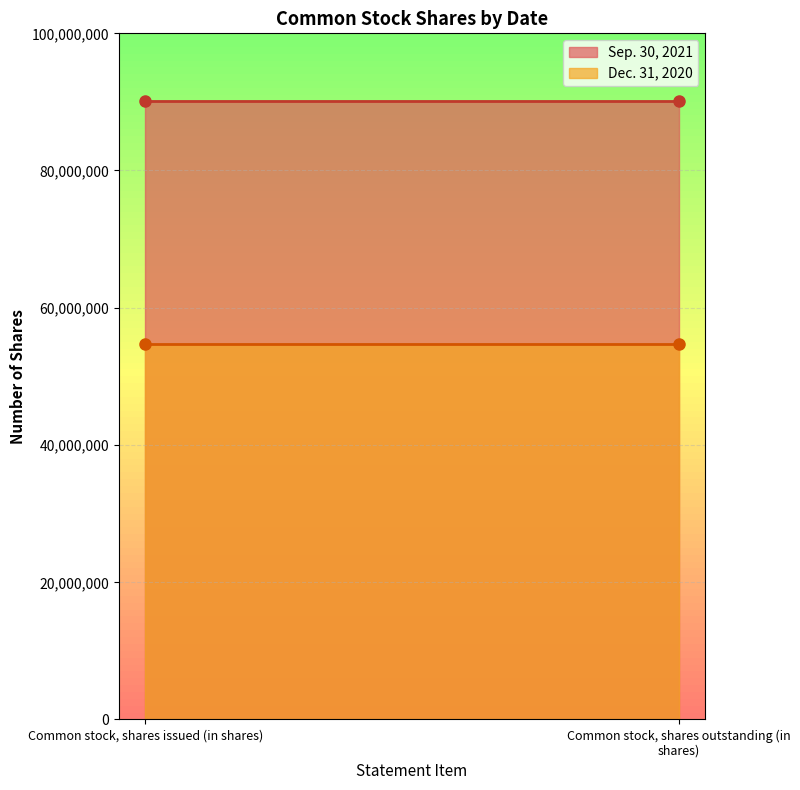

What is the value of the Sep. 30, 2021 point at the 2nd from the left?

90121794